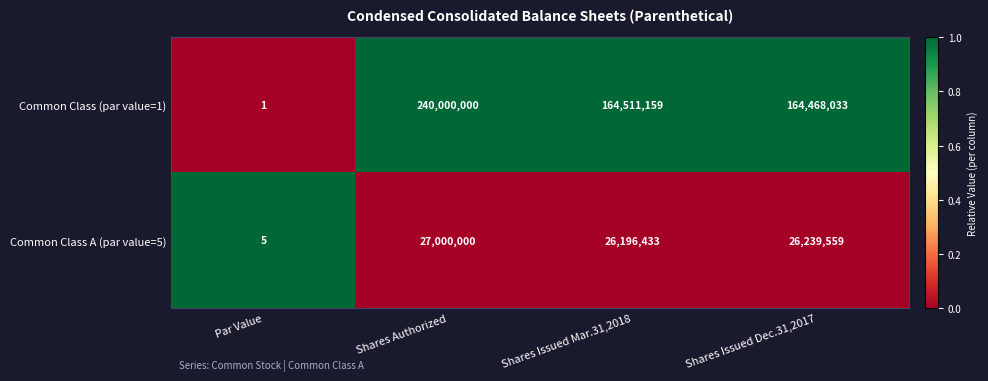

List the series in order of their overall mean, lowest first.

Common Class A (par value=5), Common Class (par value=1)